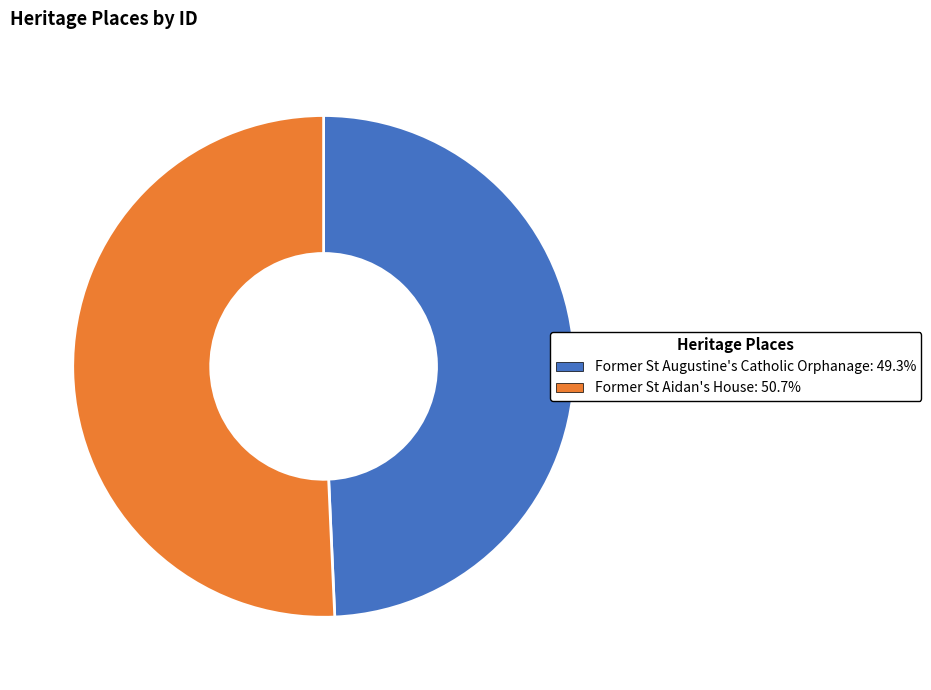

The Former St Augustine's Catholic Orphanage slice represents 56% of the pie. True or false?

False